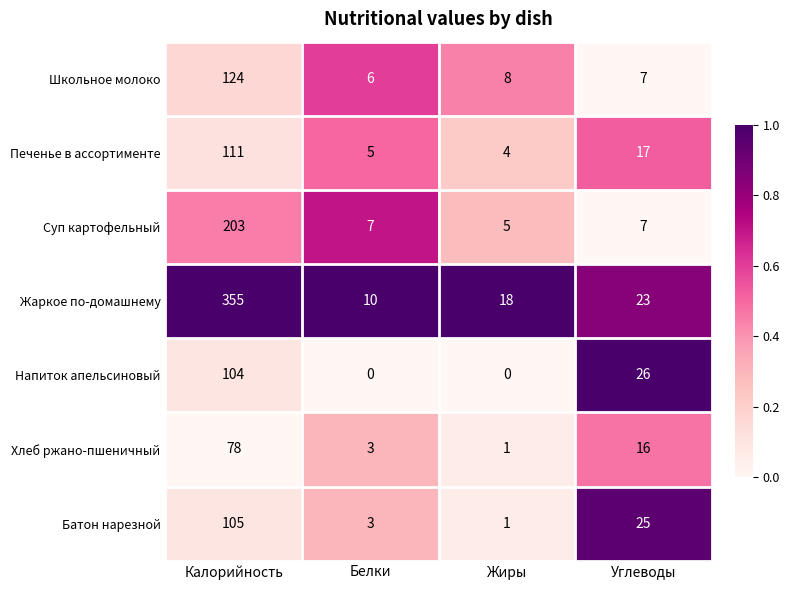

The value of Хлеб ржано-пшеничный at Углеводы is 16. True or false?

True